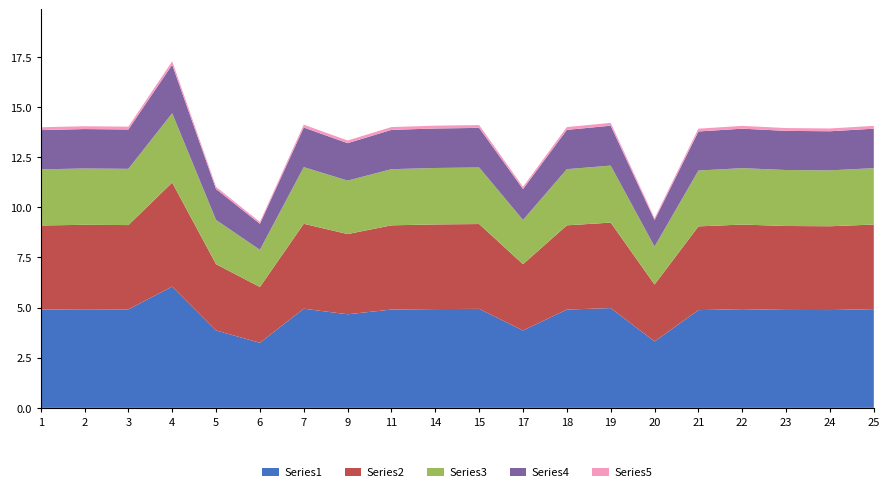

At which category is the sum across all series the highest?

4